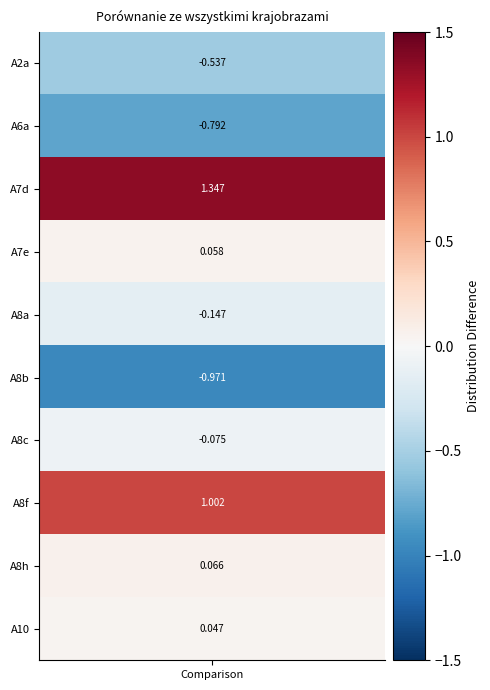

Reading left to right, transcribe all the data shown in this chart.

values=-0.5	1=-0.8	2=1.3	3=0.1	4=-0.1	5=-1.0	6=-0.1	7=1.0	8=0.1	9=0.0